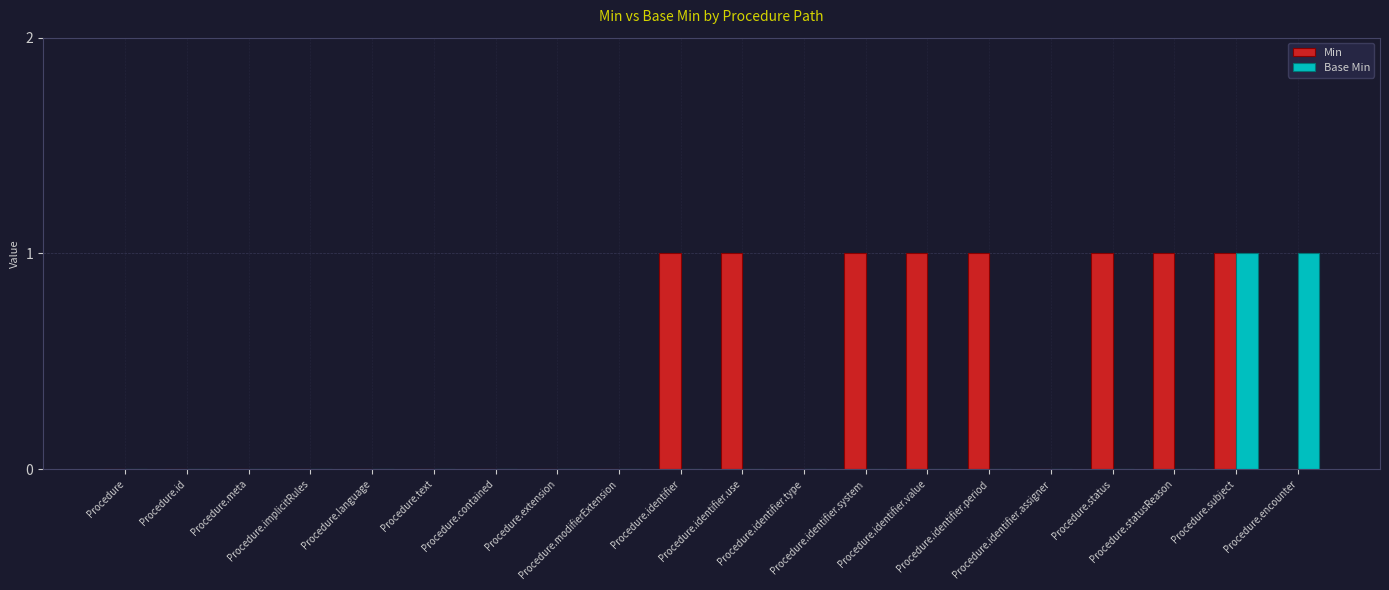

Which series has the largest total across all categories?

Min